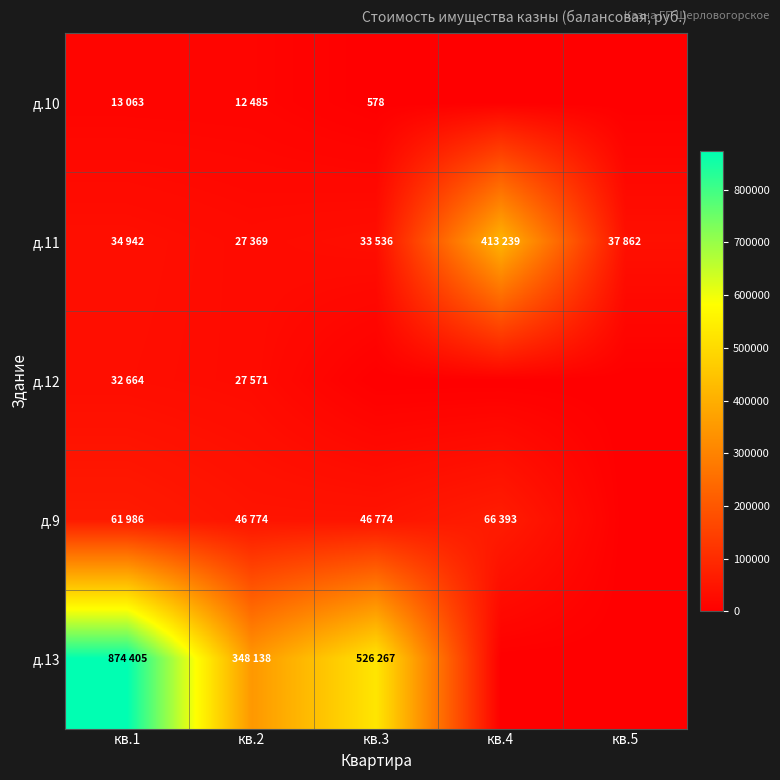

What is the difference between the д.10 values at кв.5 and кв.1?

13063